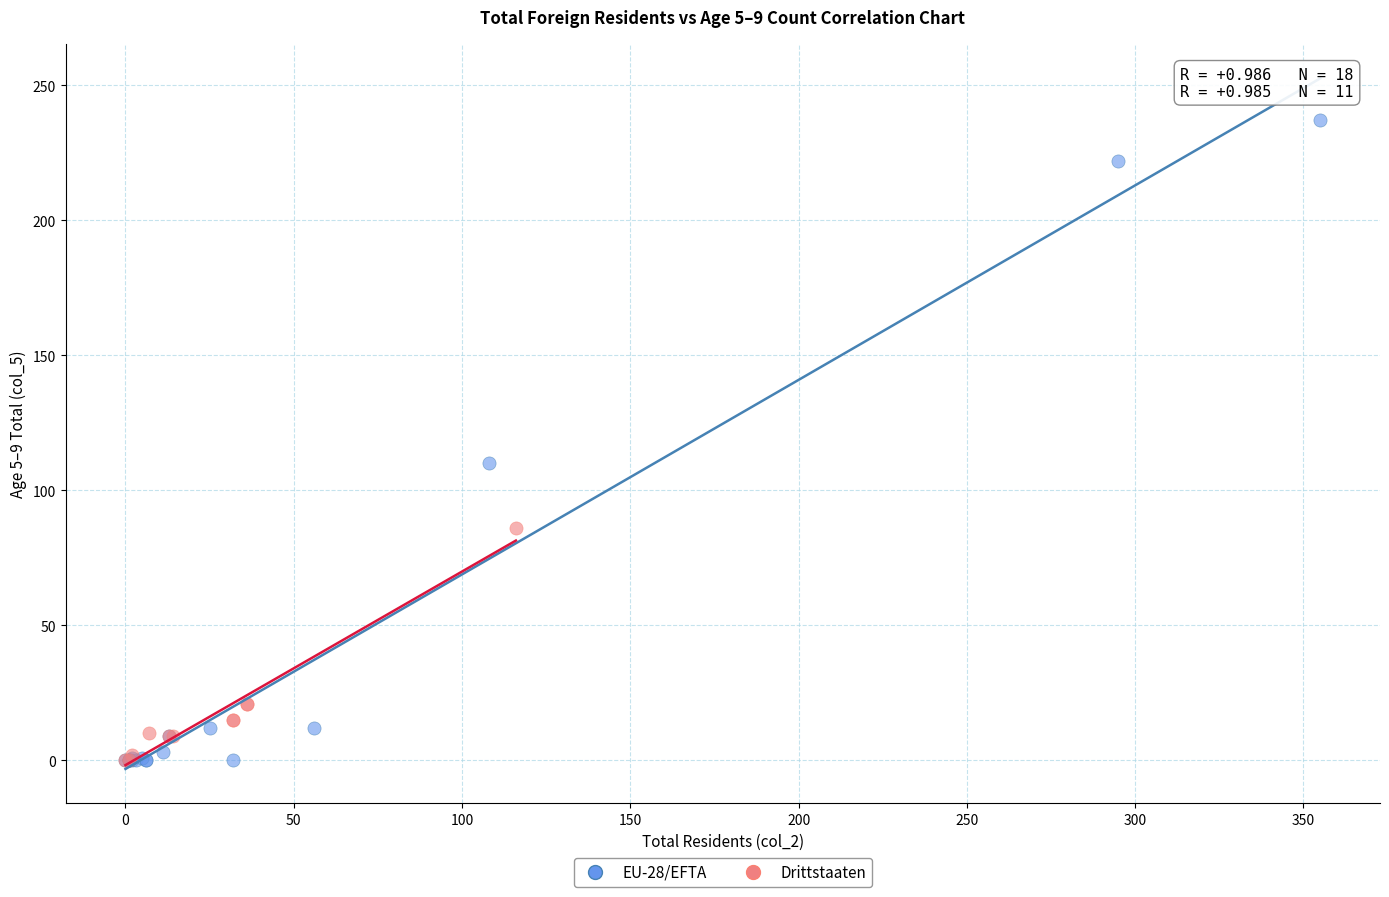

Which series has the widest spread of Y values?

EU-28/EFTA